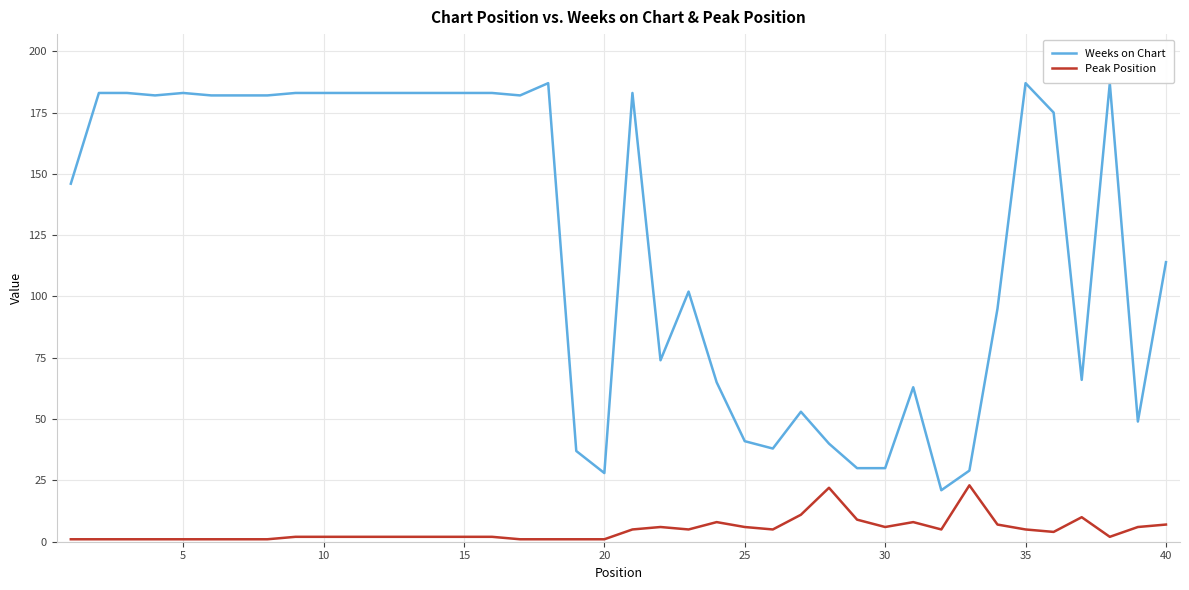

Which series has the largest range (max minus min)?

Weeks on Chart